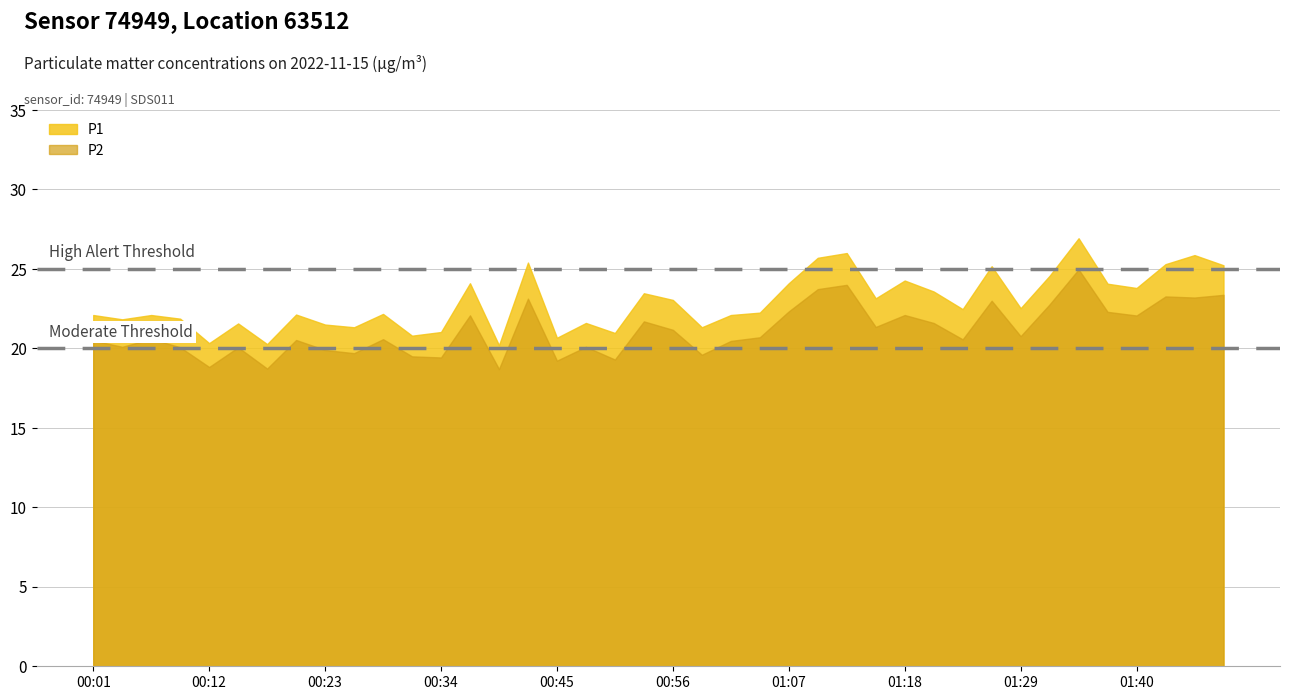

Where is the first local minimum for P1?

00:04